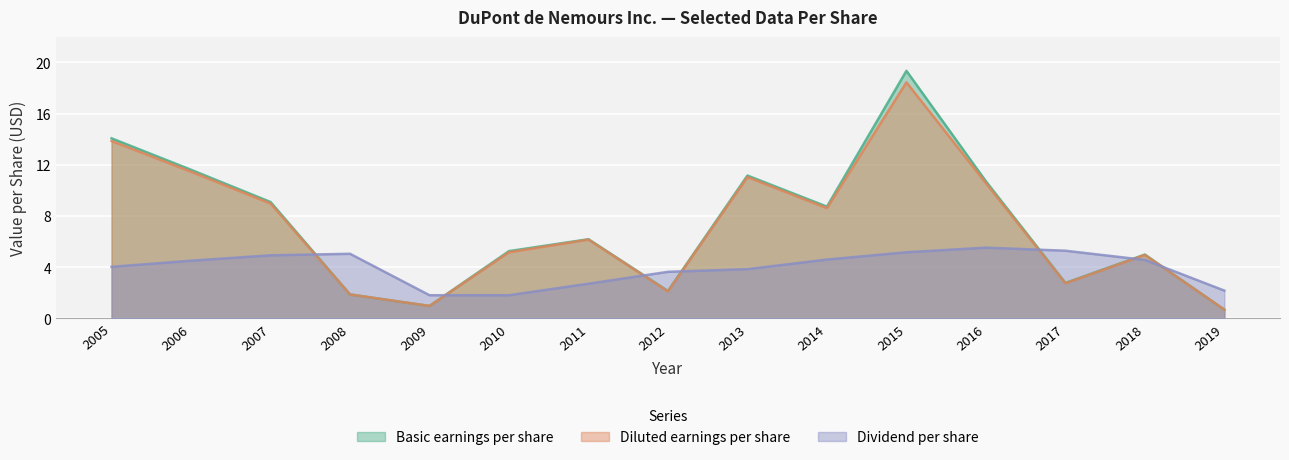

What is the sum of the Basic earnings per share values at 2017 and 2006?

14.4